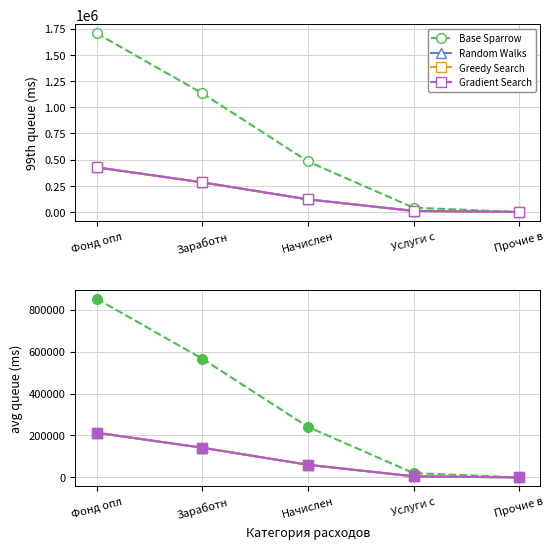

Between Фонд опл and Прочие в, which series saw the biggest shift?

Base Sparrow